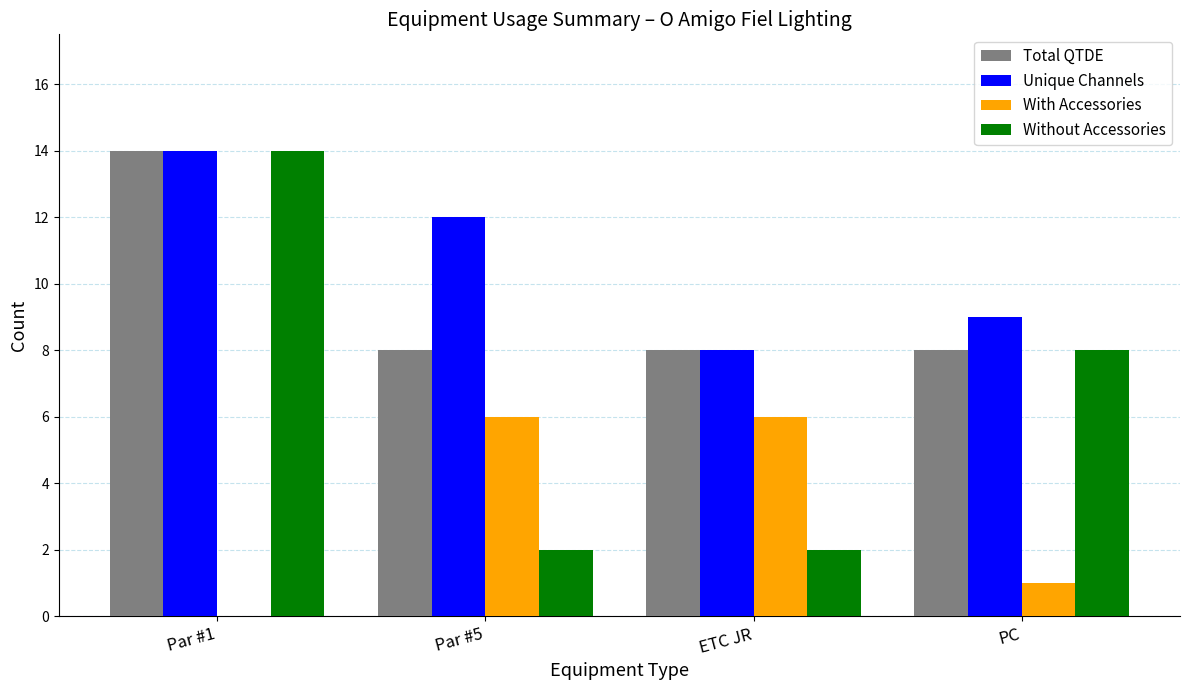

At which label does Unique Channels reach its peak?

Par #1